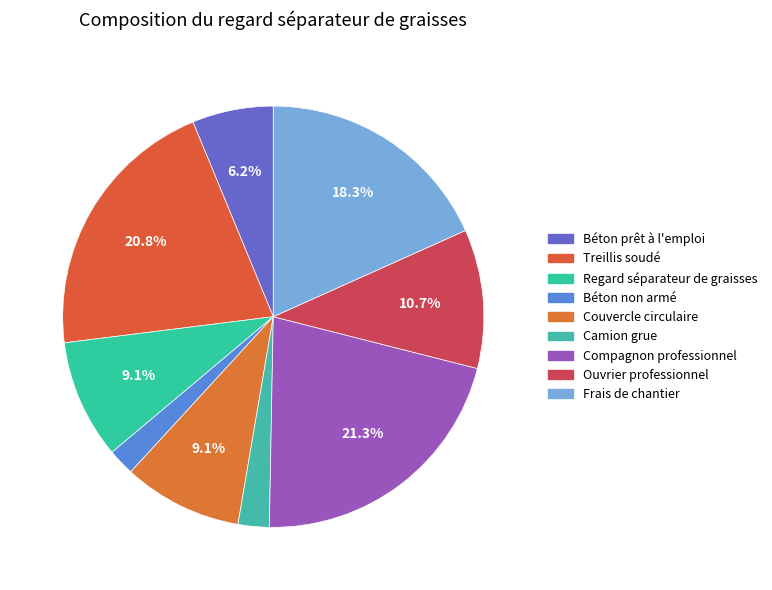

Which slice is the smallest?

Béton non armé